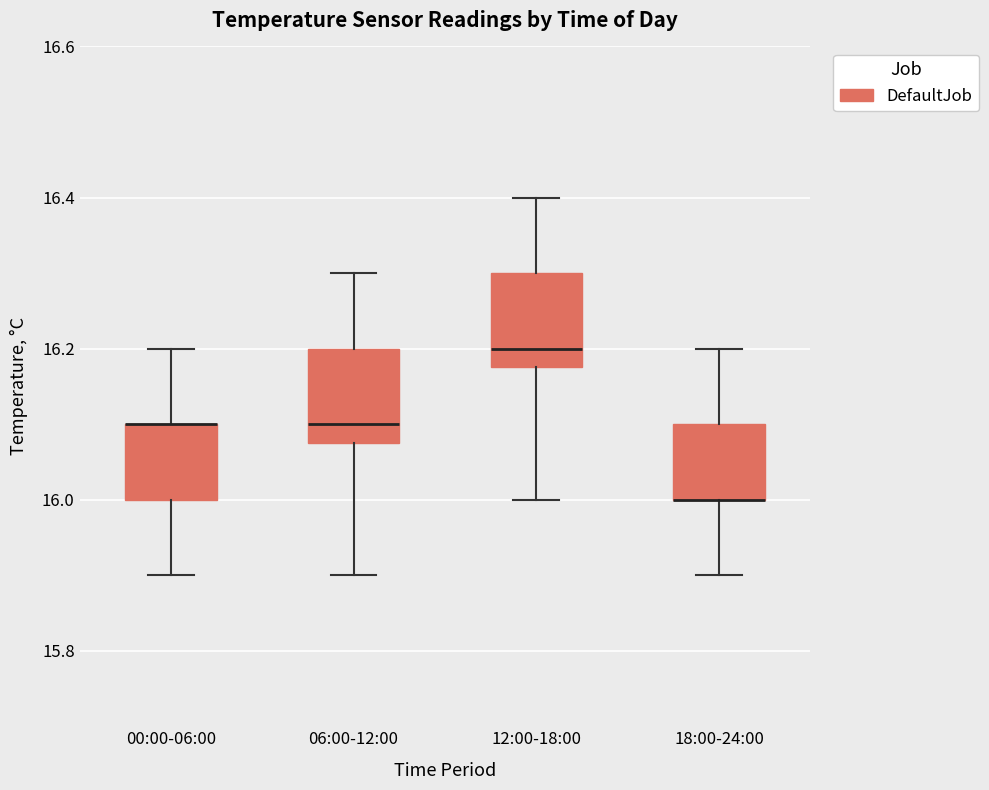

Where is the upper edge of the box for 18:00-24:00 on the y-axis? The values are not printed on the chart, so give them approximately, as read against the axis.

16.10